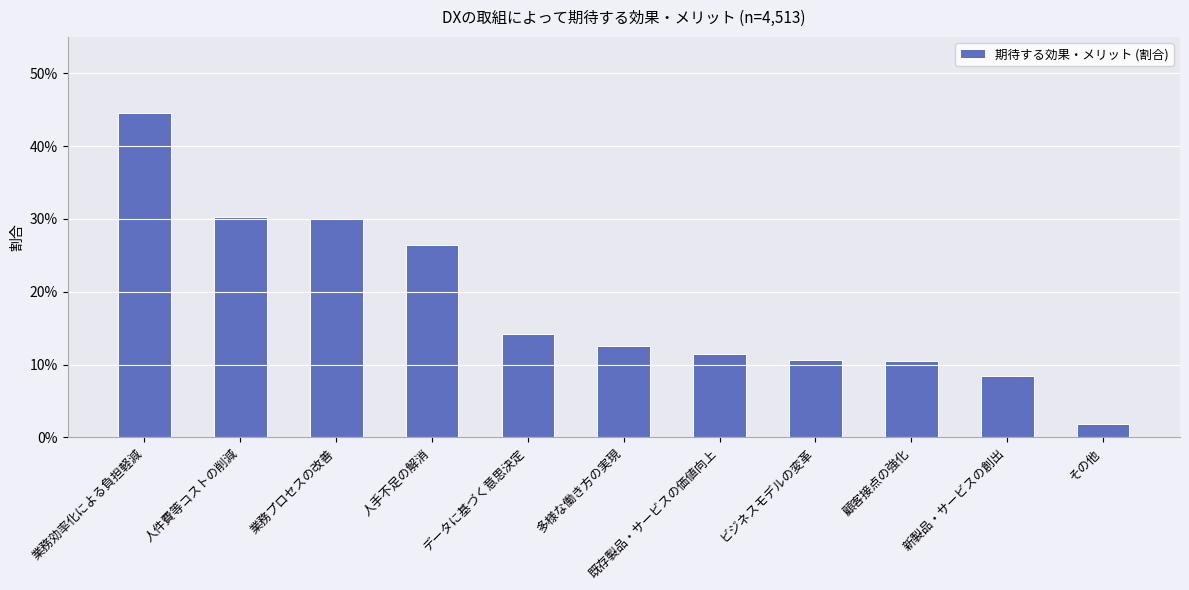

Is it true that the value at 業務効率化による負担軽減 is 0.4?

True